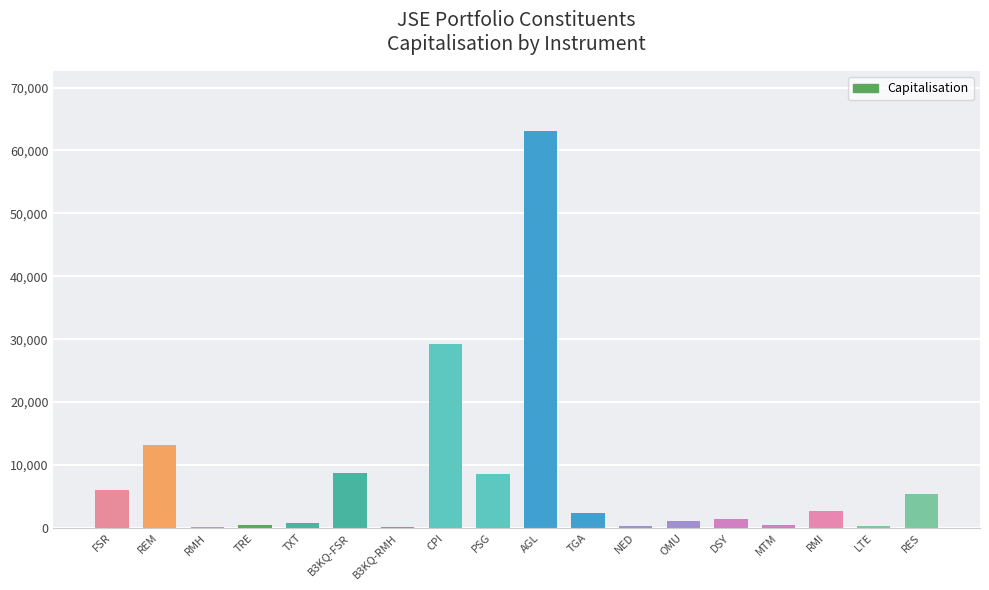

What is the difference between the values at REM and TXT?

12341.8